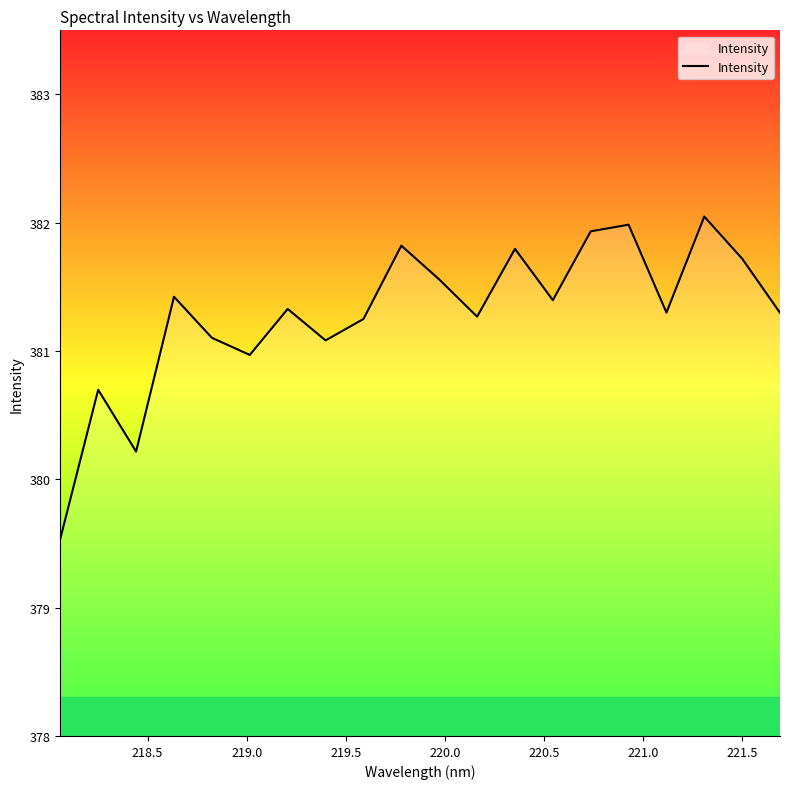

How many interior local peaks (higher than both neighbors) does the data have?

7